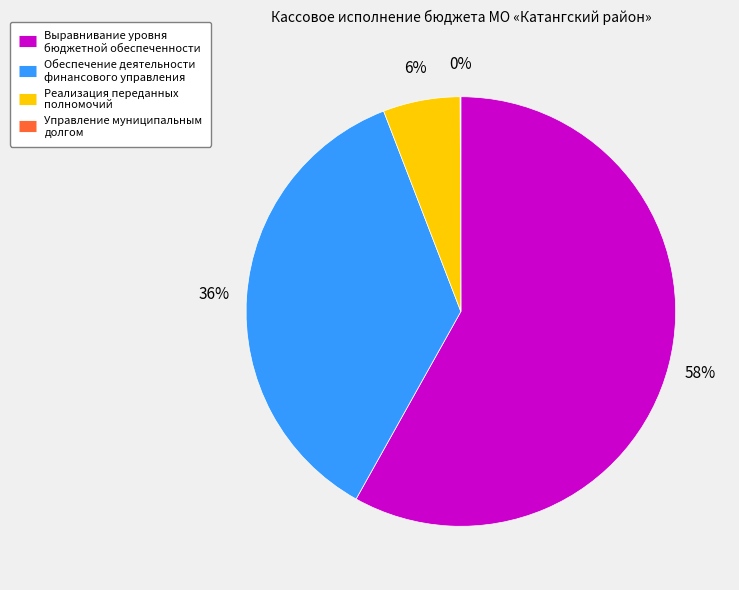

Which category has the biggest portion of the pie?

Выравнивание уровня бюджетной обеспеченности